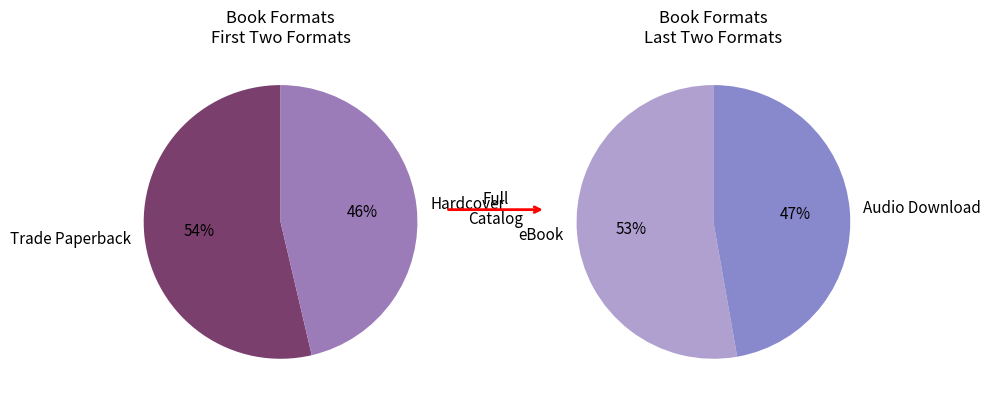

Which category has the biggest portion of the pie?

Trade Paperback